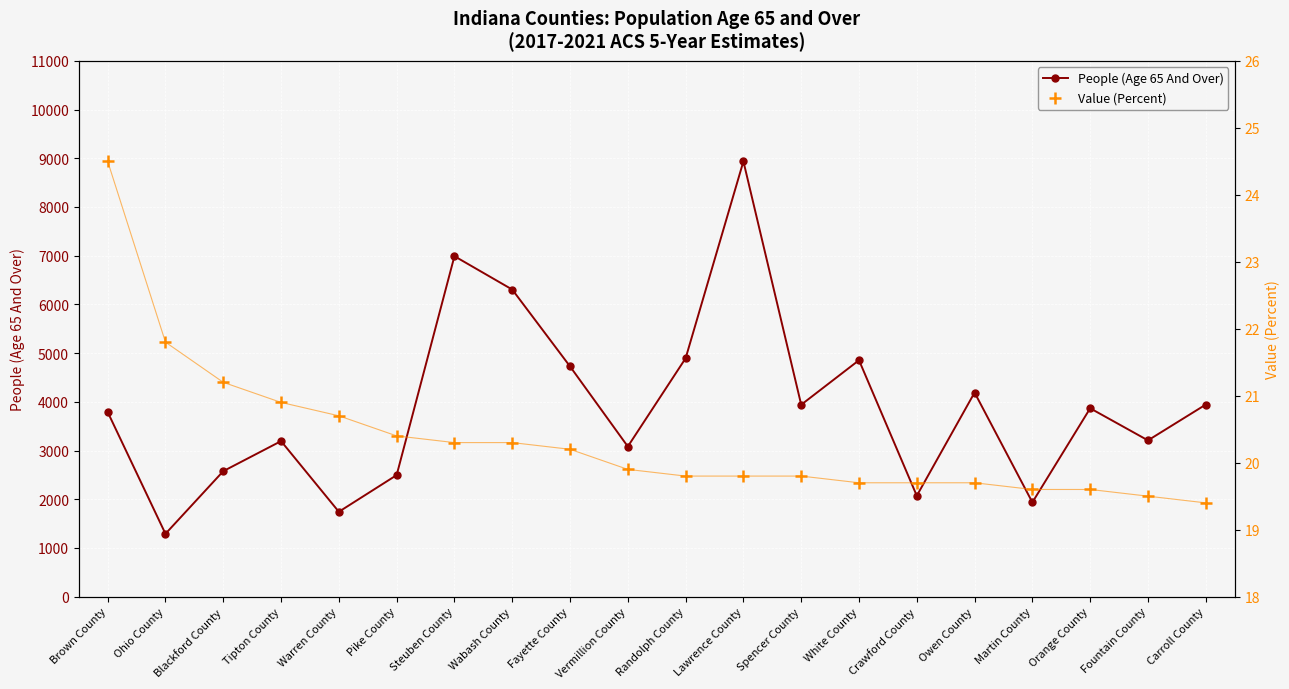

At which category is the sum across all series the highest?

Lawrence County